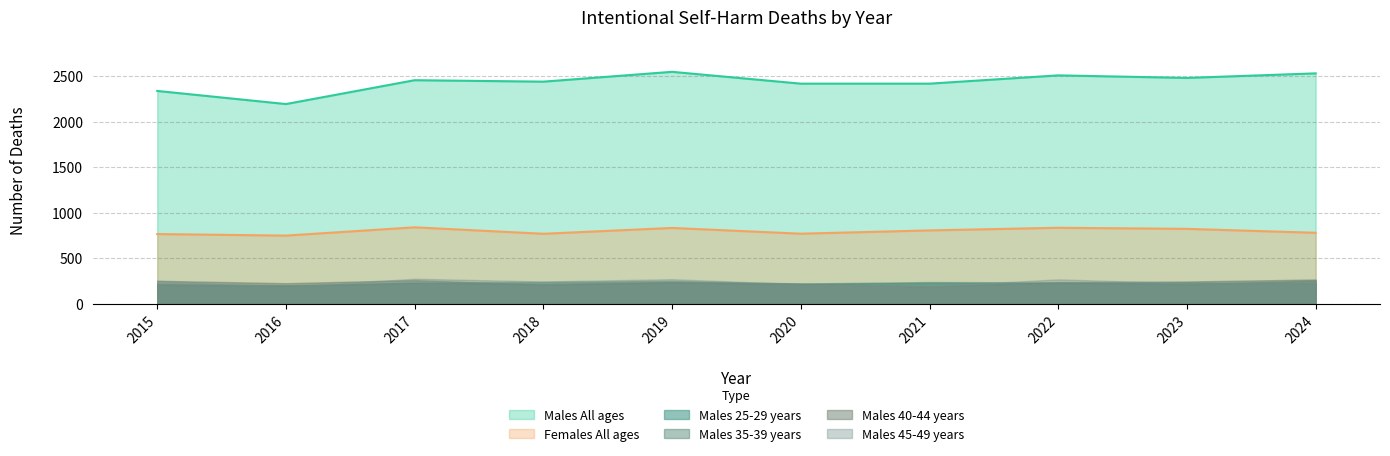

How many interior local valleys does the Males 25-29 years series have?

4